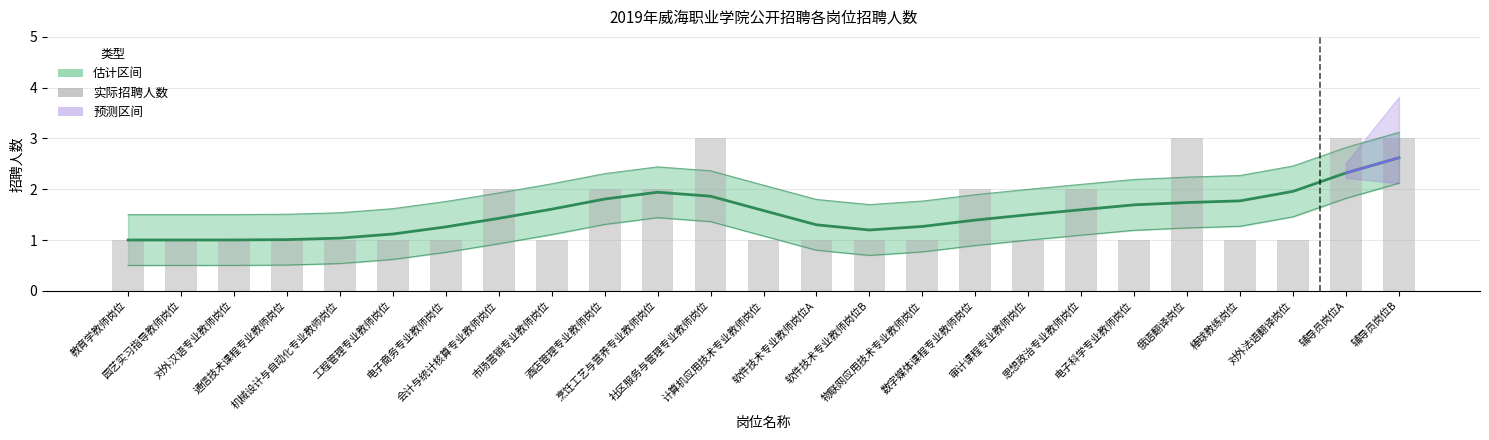

What is the sum of the 实际招聘人数 values at 辅导员岗位A and 通信技术课程专业教师岗位?

4.0